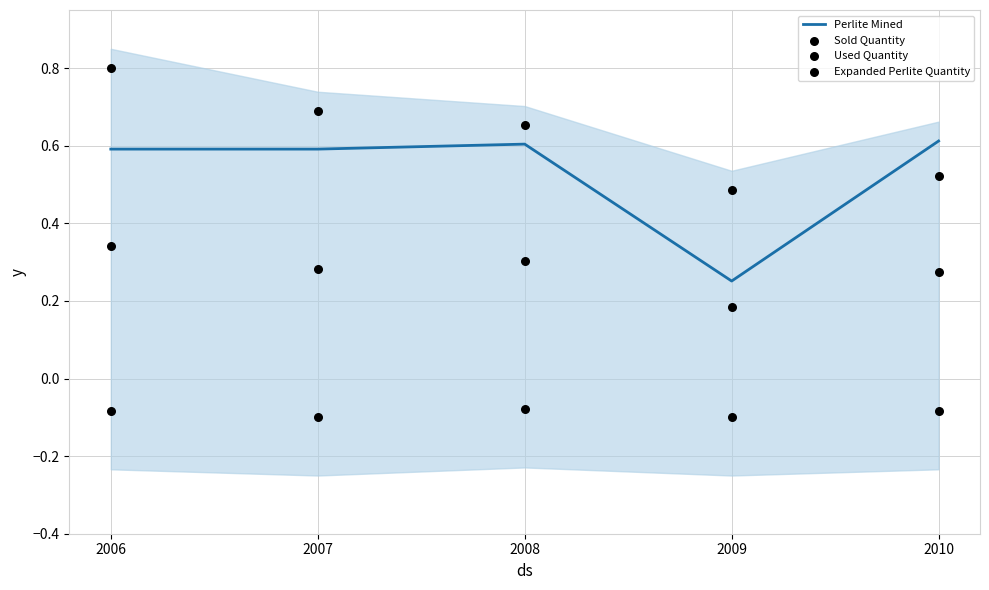

What are all the series names shown in the legend?

Perlite Mined, Sold Quantity, Used Quantity, Expanded Perlite Quantity